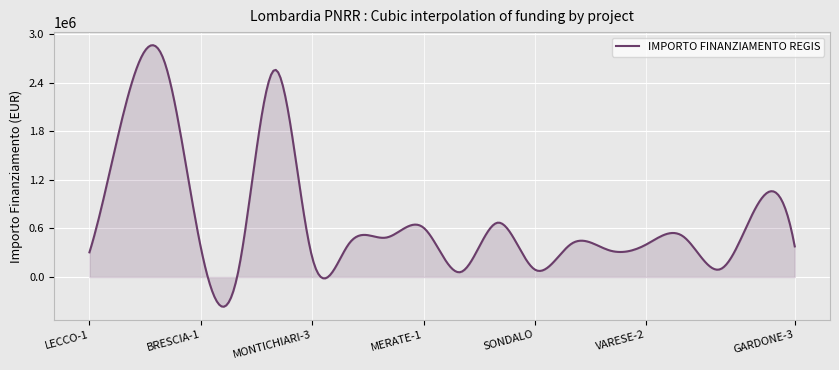

What is the difference between the maximum and minimum values?

3233421.8